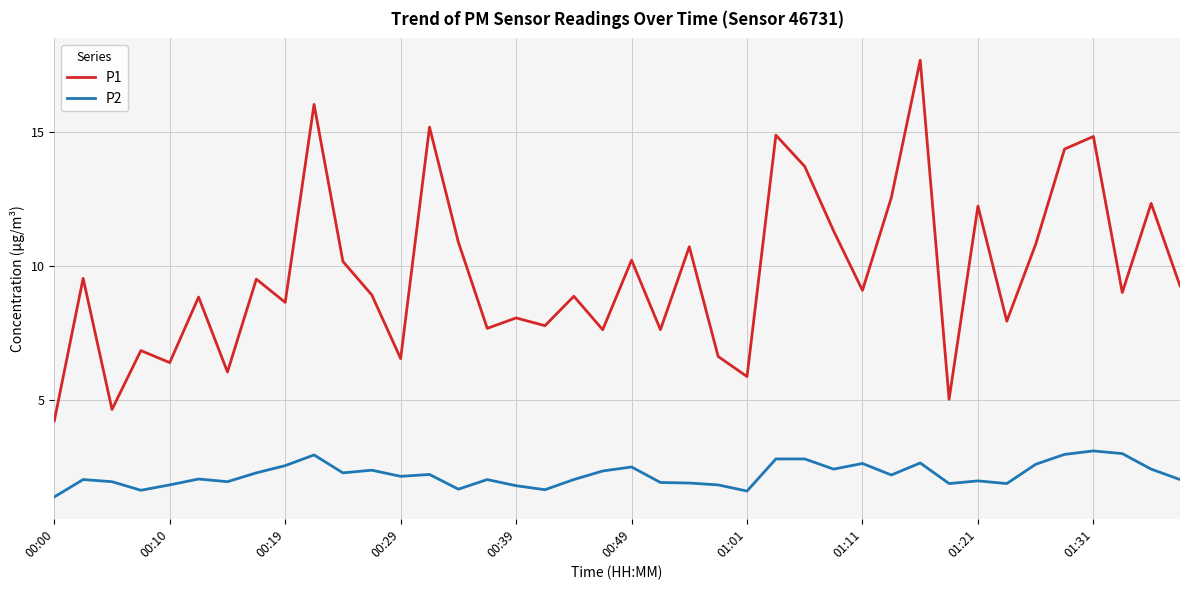

List the series in order of their overall mean, highest first.

P1, P2